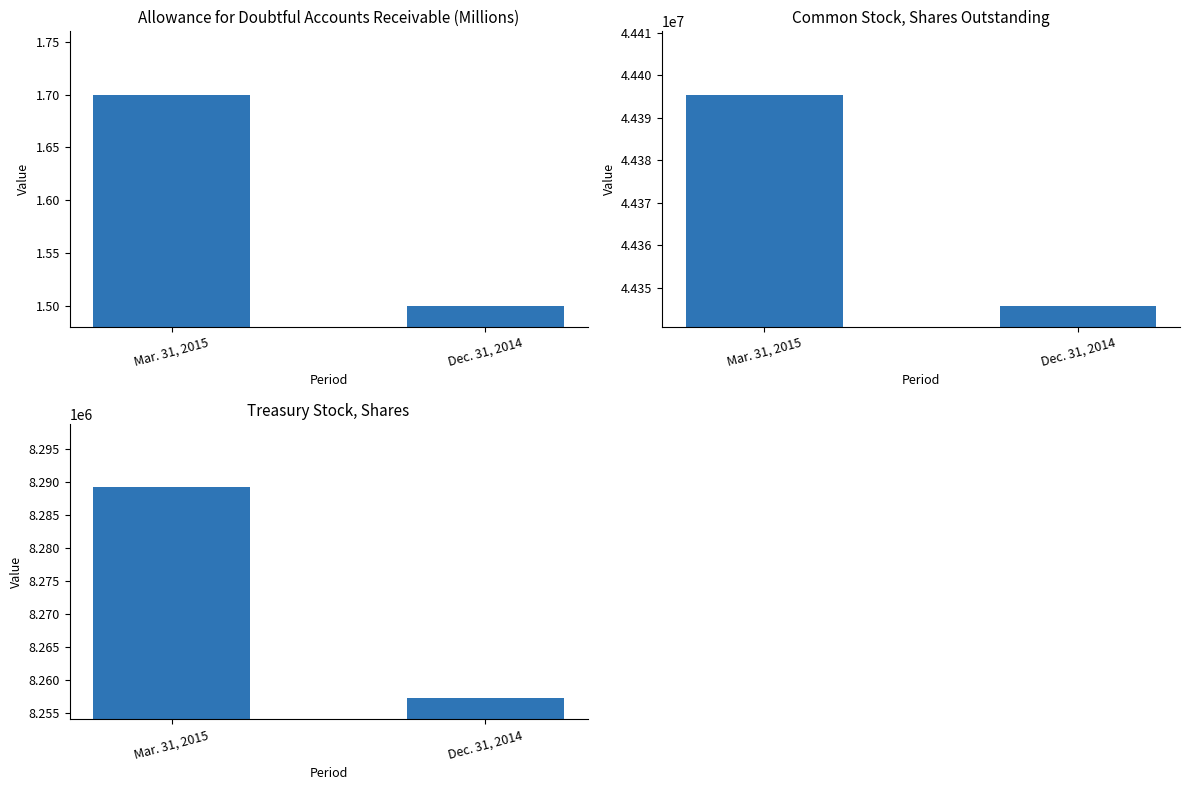

What is the minimum value shown in the chart?

1.5